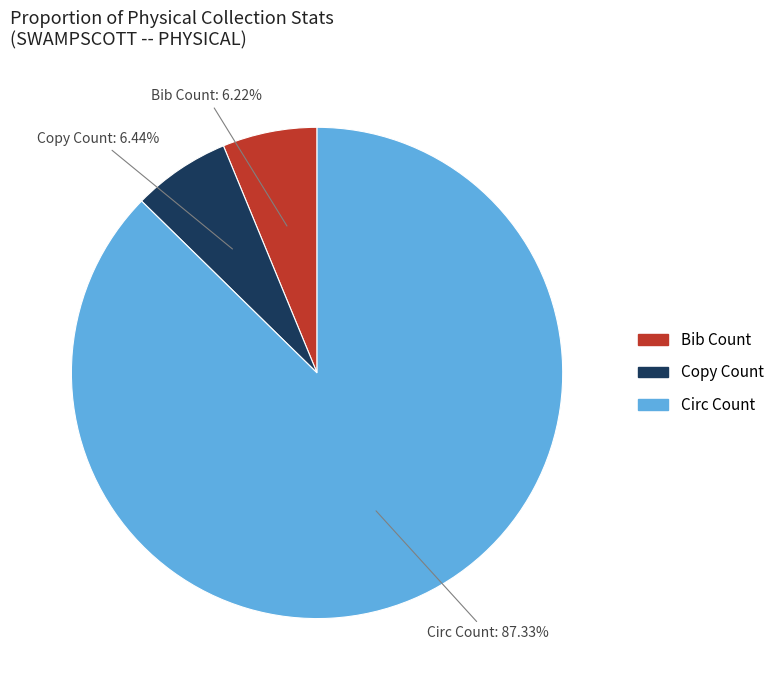

Which slice represents more than half of the pie?

Circ Count